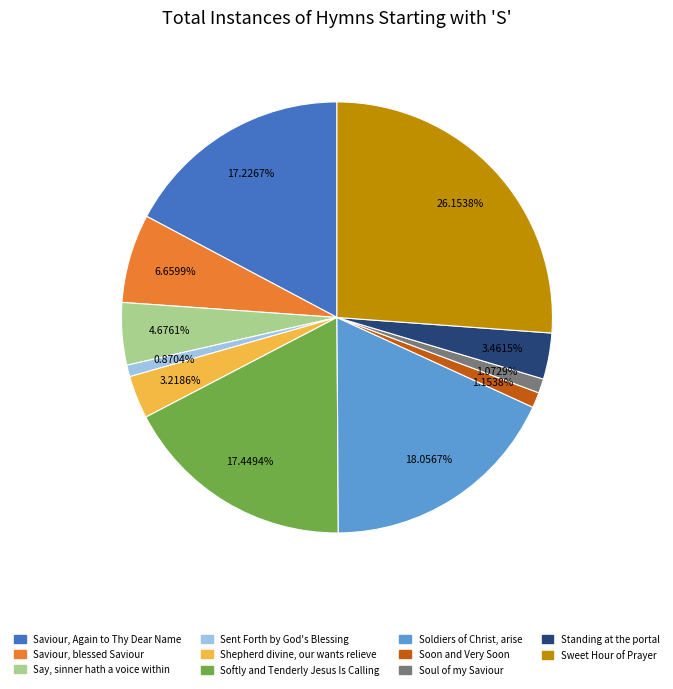

What is the ratio of the value at Soon and Very Soon to the value at Standing at the portal?

0.3